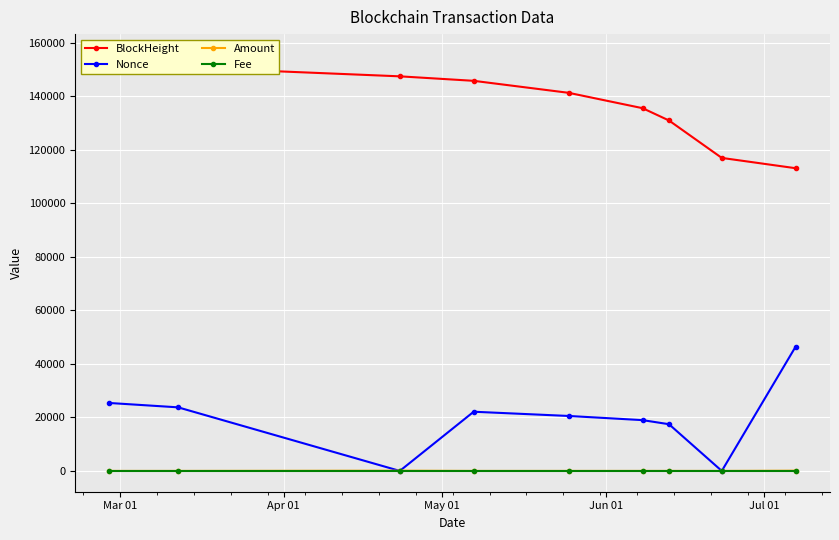

Rank the series by their maximum value, from highest to lowest.

BlockHeight, Nonce, Amount, Fee